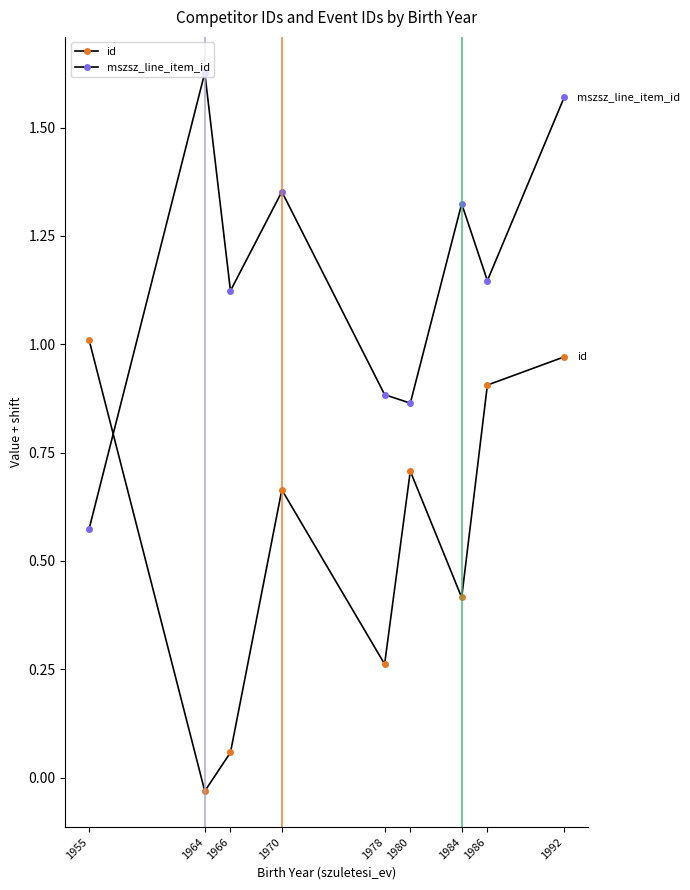

What is the value of the id point at the 1st from the left?

1.0